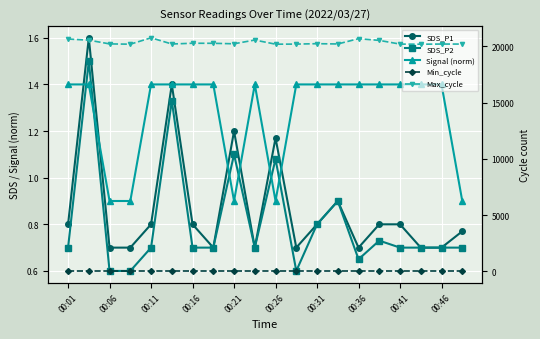

Which series ends up on top after the final intersection of SDS_P2 and Signal (norm)?

Signal (norm)